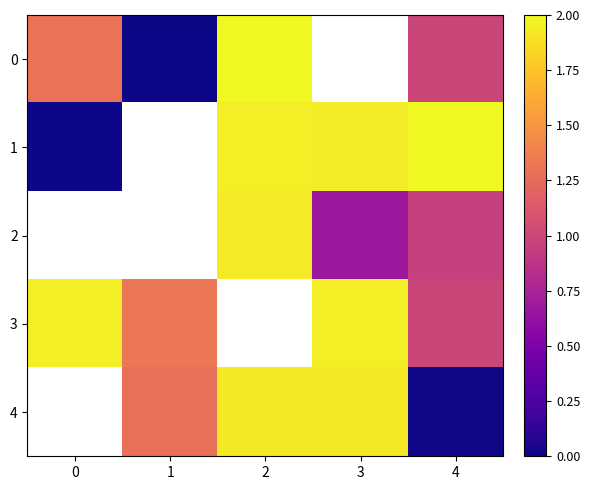

Is the value of 0 at 3 greater than the value of 1 at 2?

No